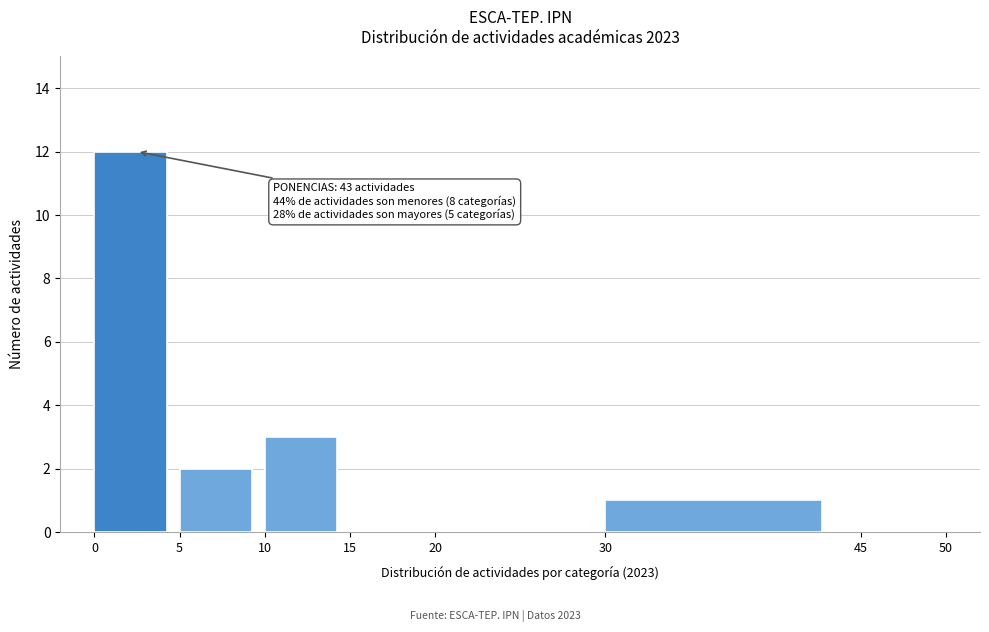

Which range on the x-axis has the tallest bar?

0 to 5